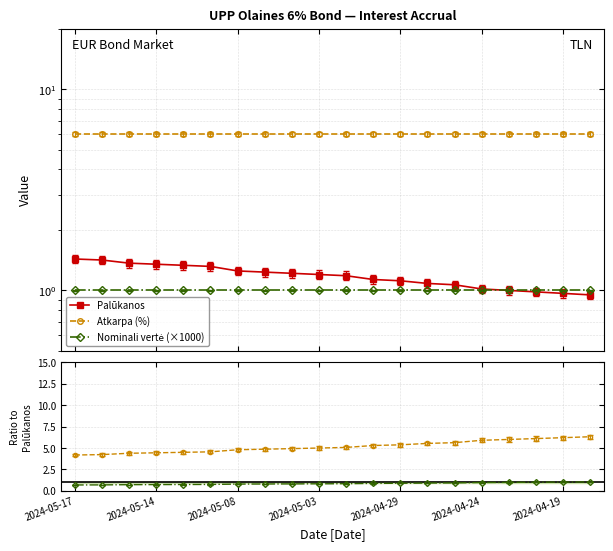

List the series in order of their peak value, highest first.

Atkarpa / Palūkanos, Atkarpa (%), Palūkanos, Nominali / Palūkanos, Nominali vertė (×1000)